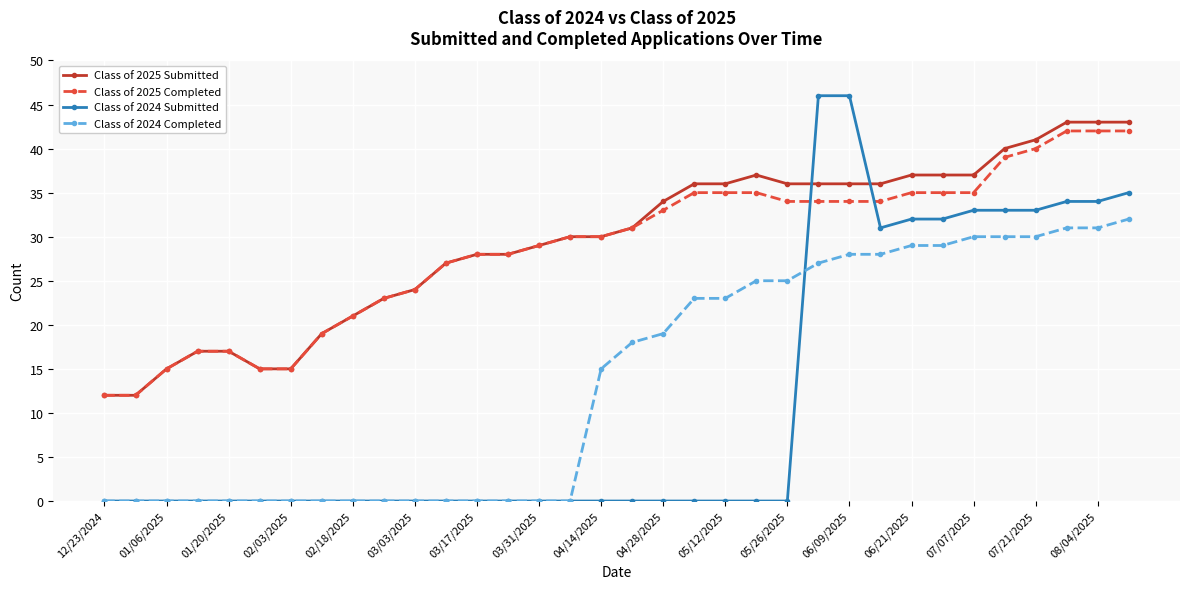

Which series has the largest range (max minus min)?

Class of 2024 Submitted